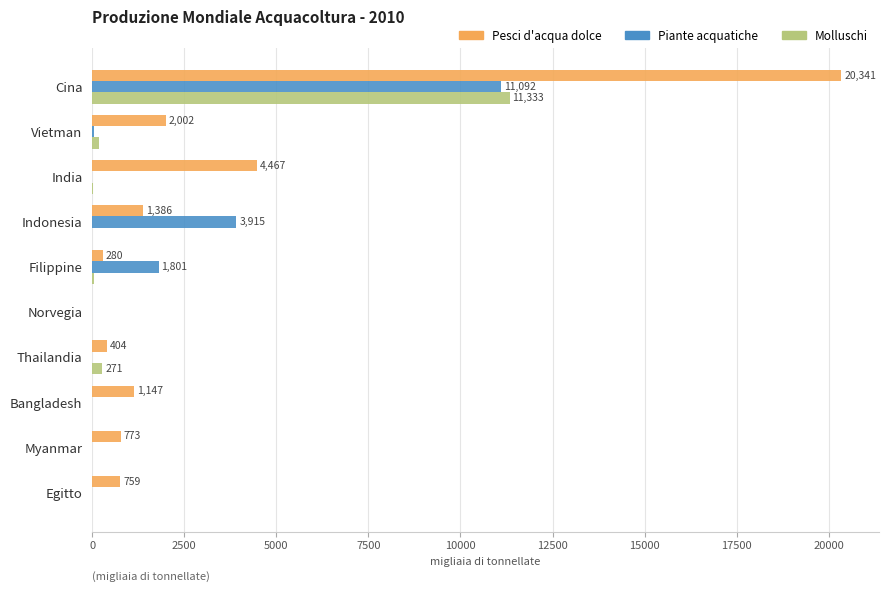

At which category is the sum across all series the highest?

Cina